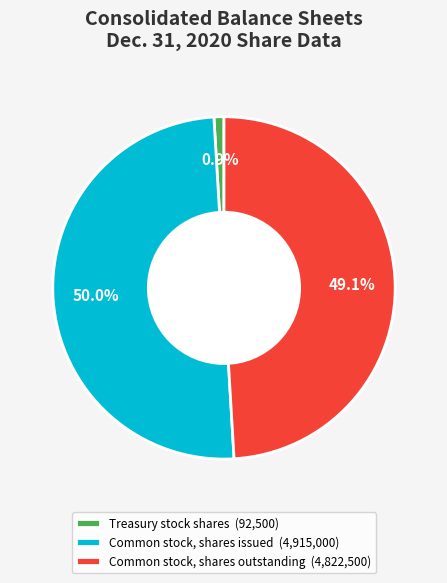

To the nearest percent, what portion does Common stock, shares outstanding represent?

49%